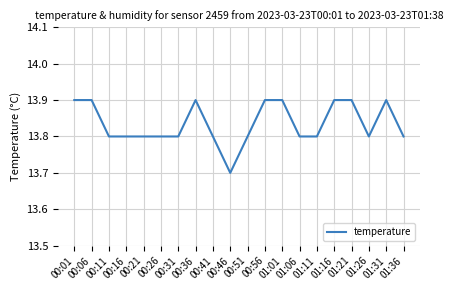

Is it true that the value at 00:21 is 13.8?

True